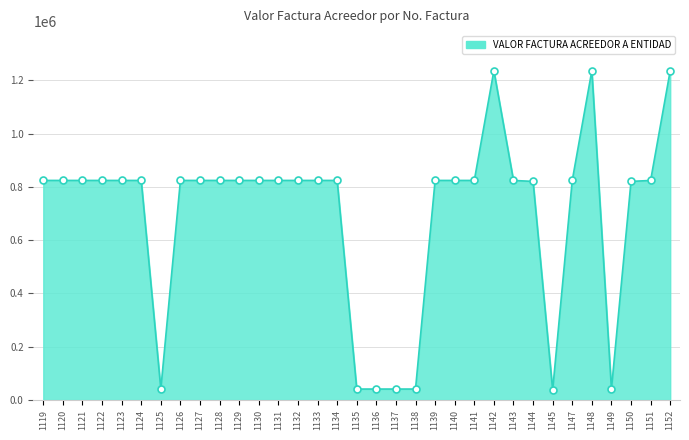

What is the value of the 8th point from the left?

824000